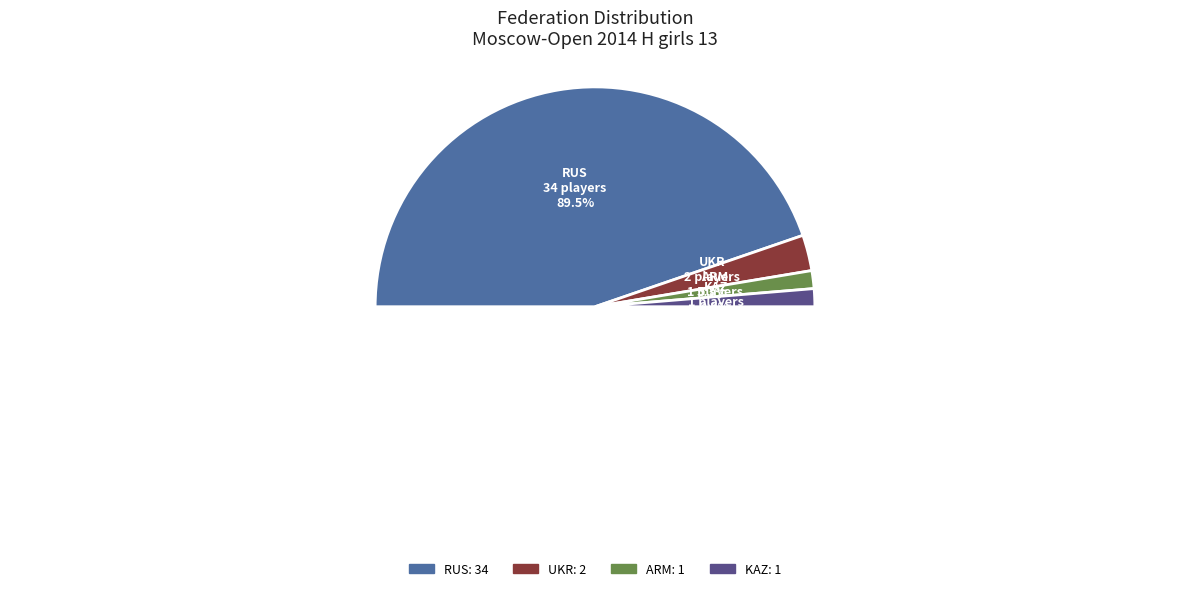

What percentage is NOT represented by ARM?

97.4%